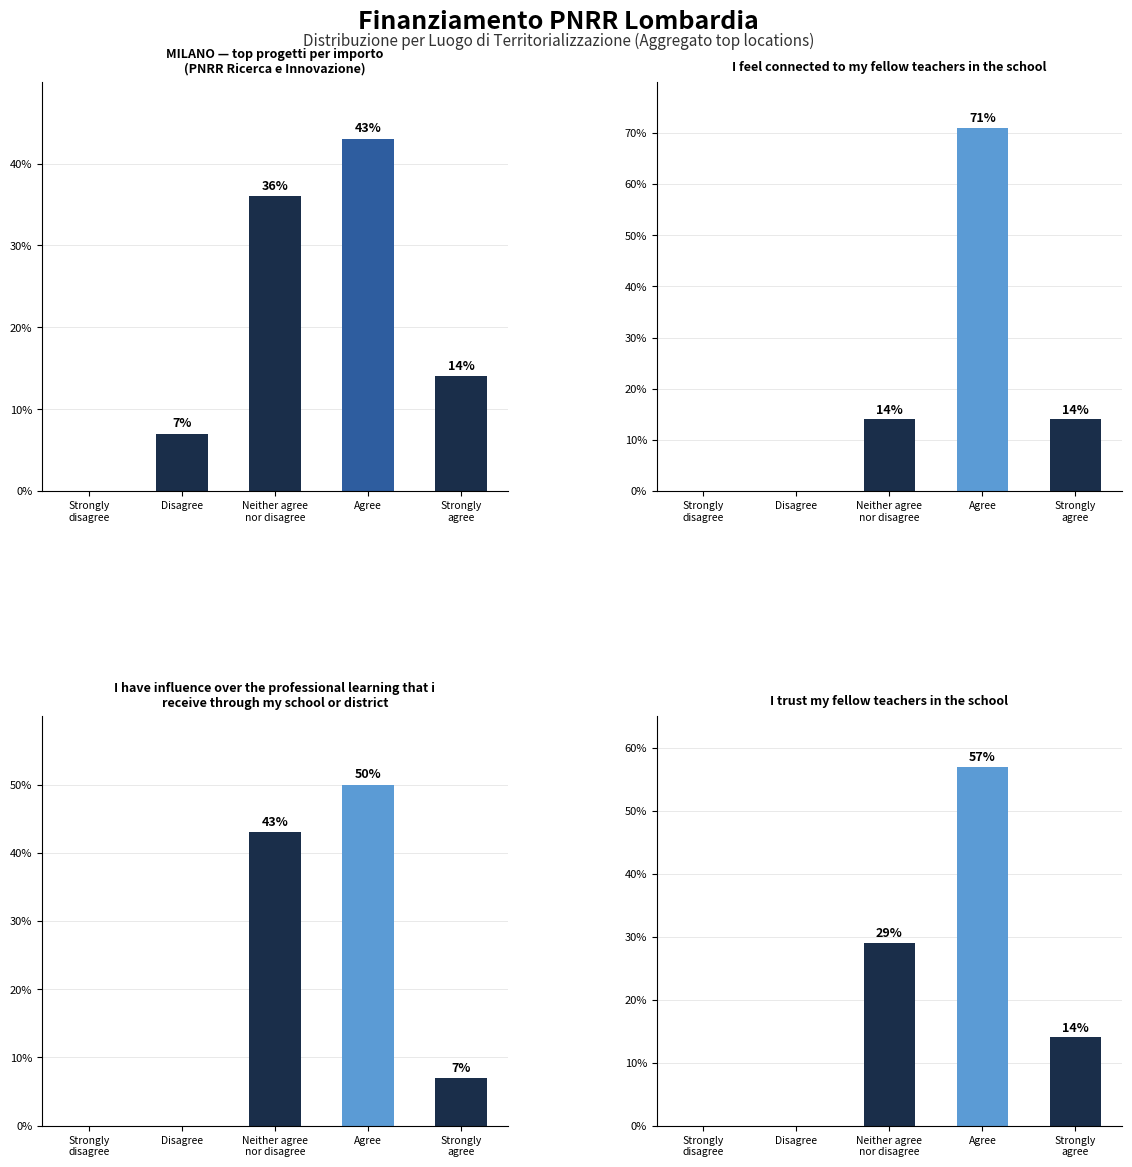

What are all the series names shown in the legend?

MILANO — top progetti per importo
(PNRR Ricerca e Innovazione), I feel connected to my fellow teachers in the school, I have influence over the professional learning that i
receive through my school or district, I trust my fellow teachers in the school